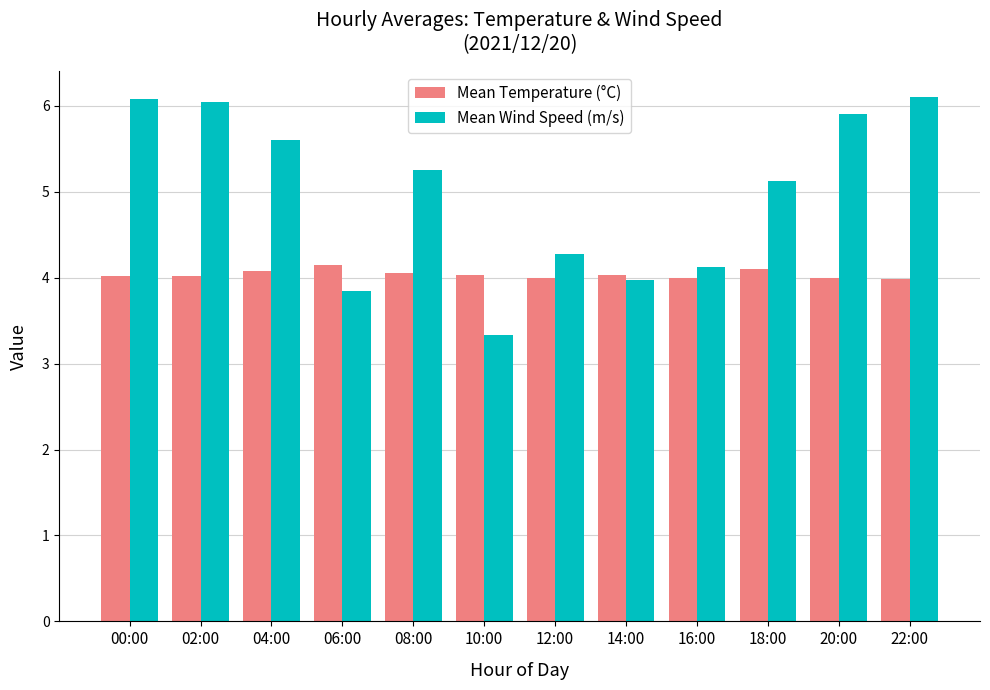

What is the difference between the Mean Wind Speed (m/s) values at 22:00 and 16:00?

2.0